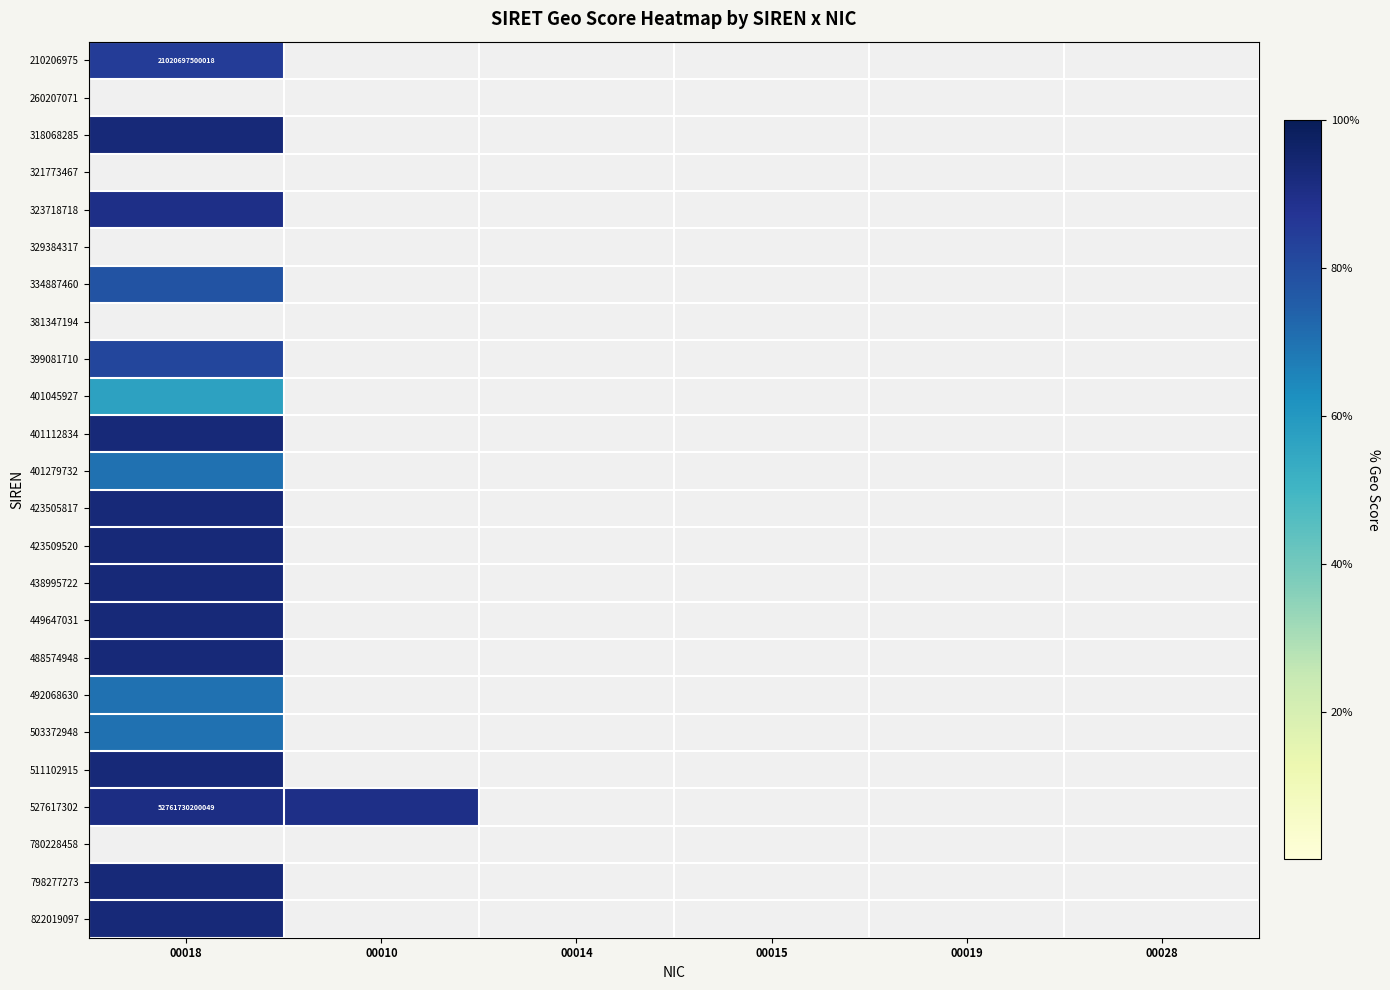

How many values in 210206975 are above zero?

1